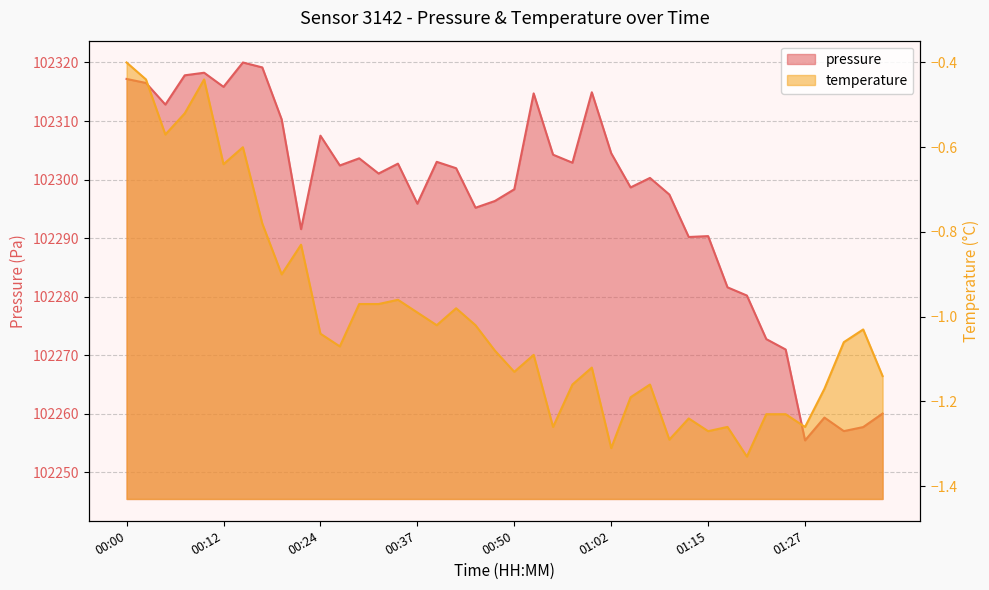

What is the difference between the second highest and second lowest values in the pressure series?

62.1